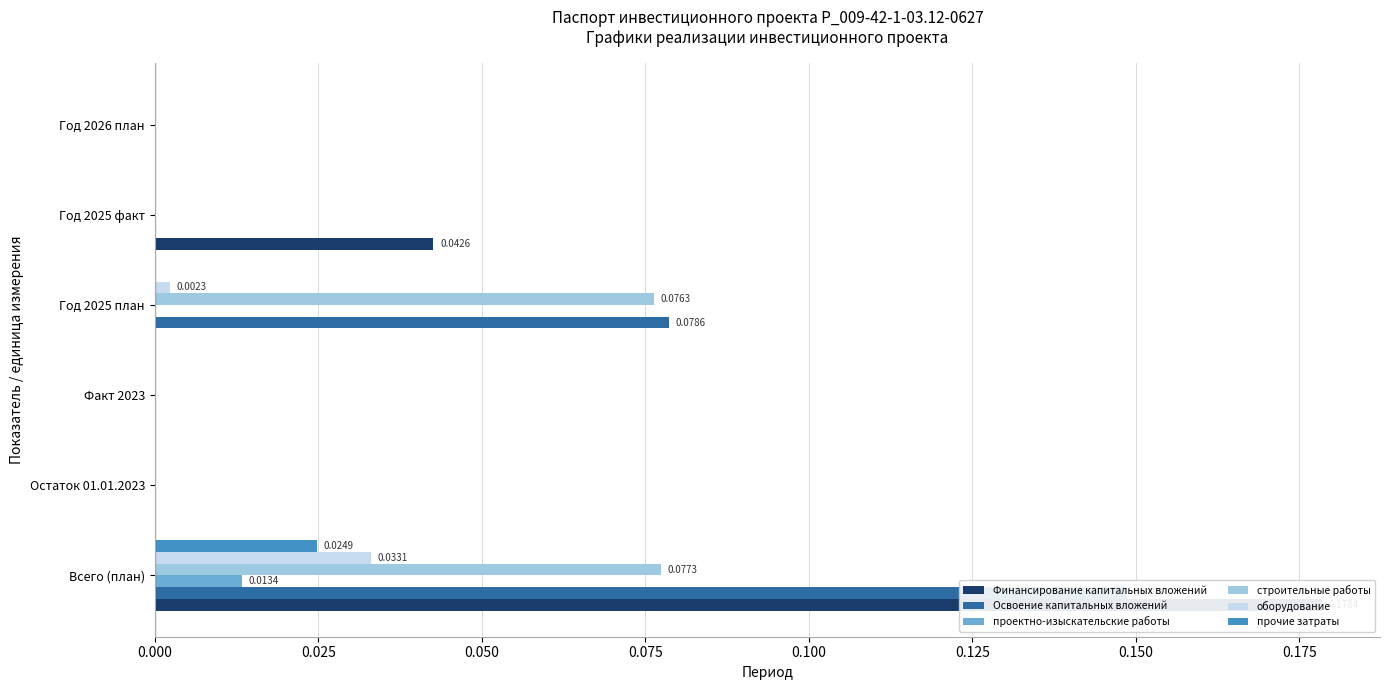

Count the number of categories in the chart.

6